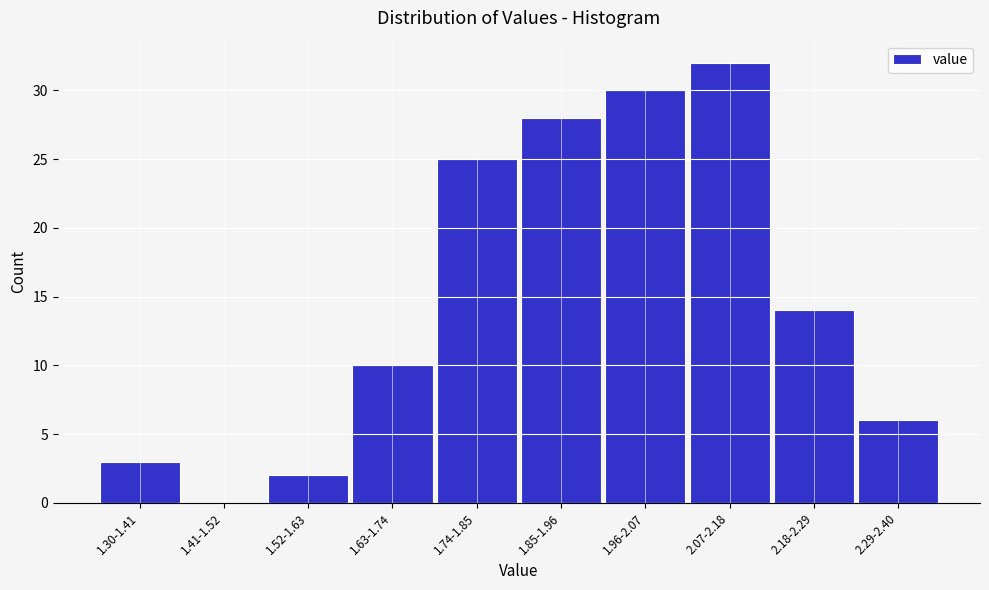

Reading left to right, extract all data points from this chart.

1.30-1.41=3	1.41-1.52=0	1.52-1.63=2	1.63-1.74=10	1.74-1.85=25	1.85-1.96=28	1.96-2.07=30	2.07-2.18=32	2.18-2.29=14	2.29-2.40=6